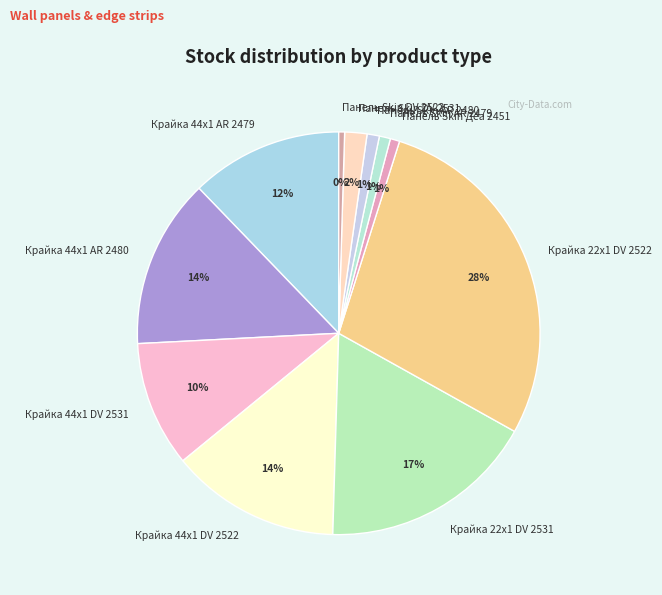

To the nearest percent, what is the difference between the largest and smallest slice percentages?

28%